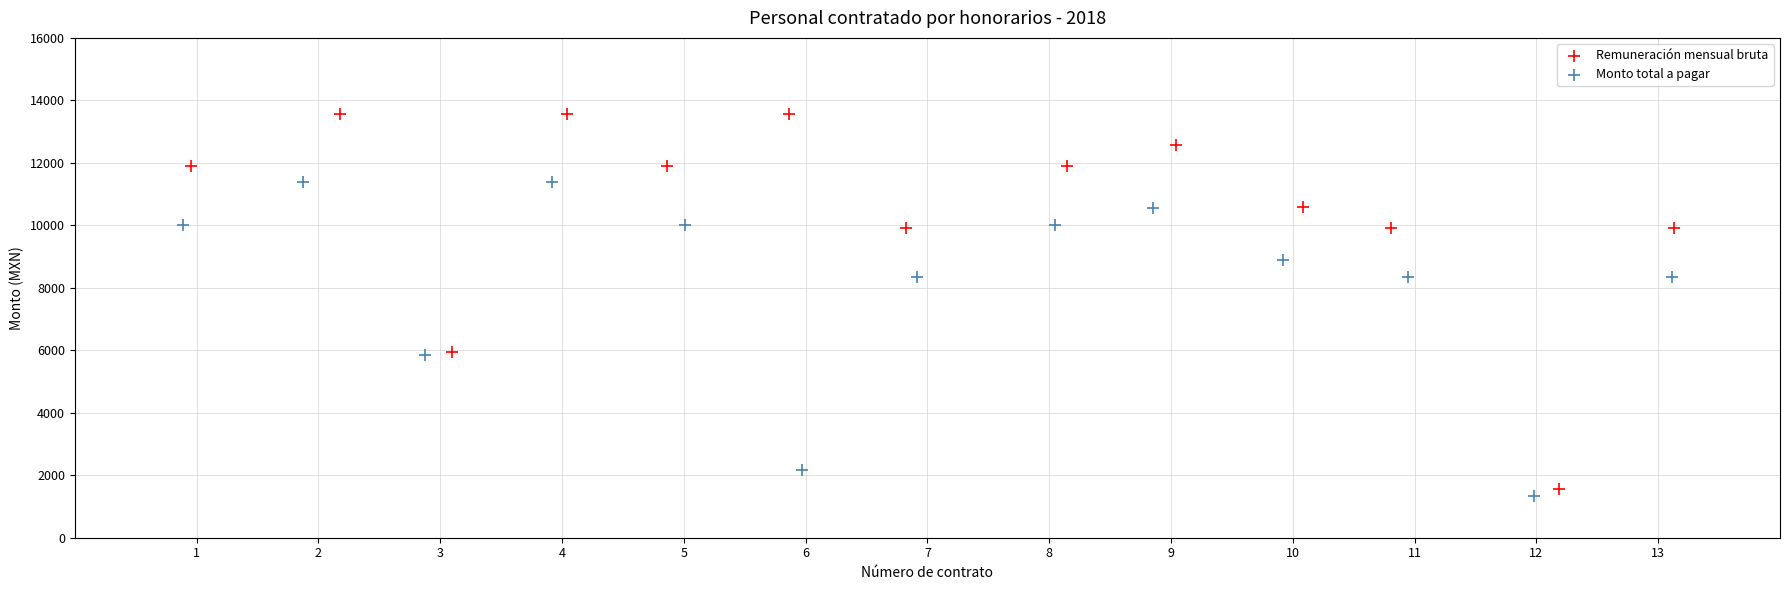

Which series contains the lowest Y value?

Monto total a pagar